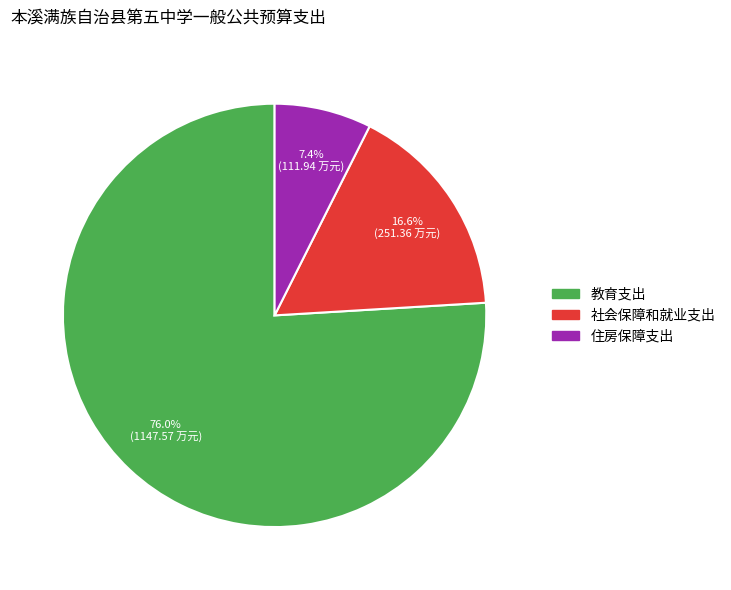

What portion of the pie excludes 社会保障和就业支出?

83.4%